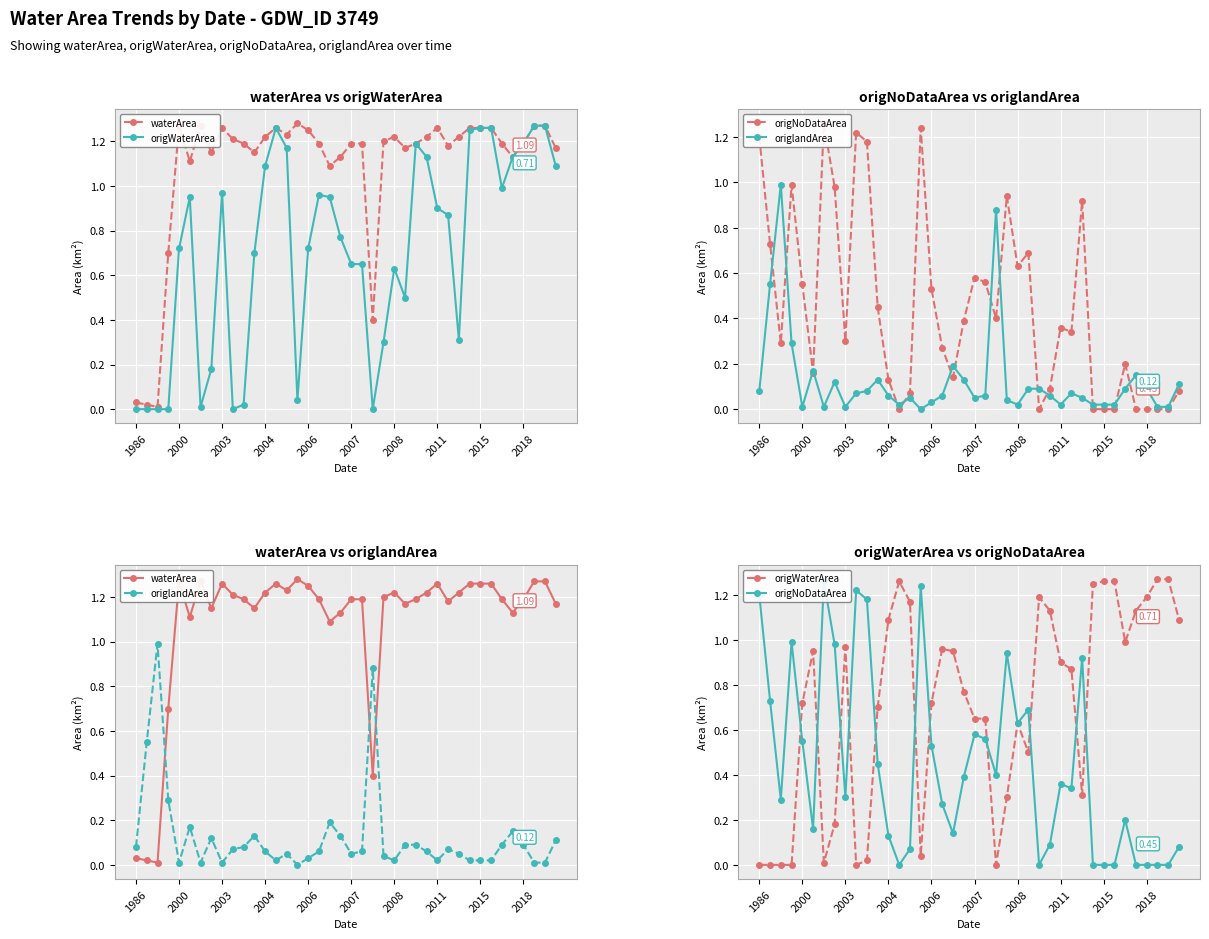

What is the approximate value of origWaterArea at 25?

0.5